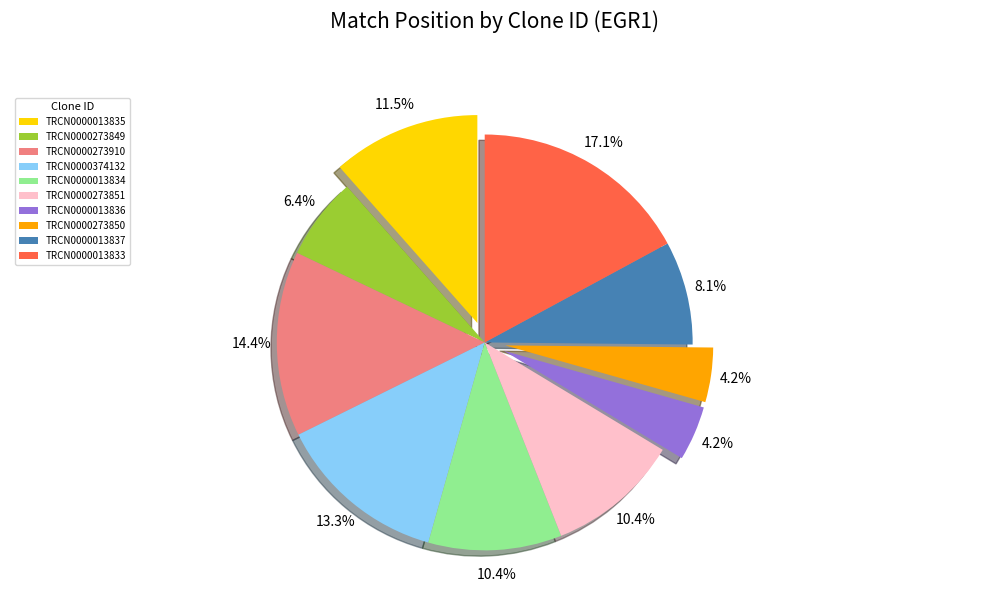

How many slices are in this pie chart?

10